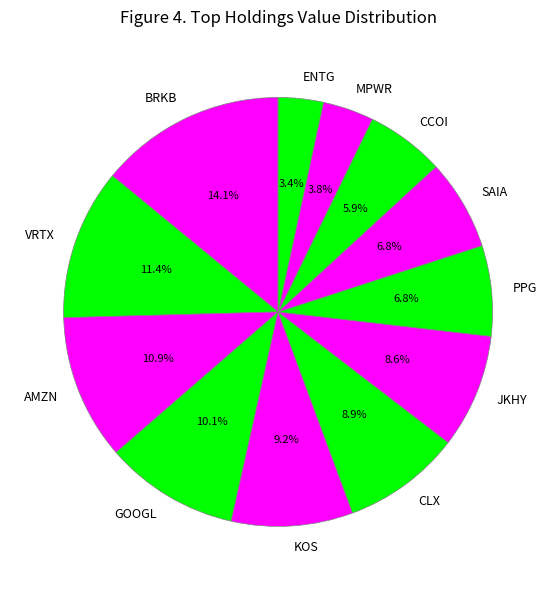

Count the number of slices in the pie.

12